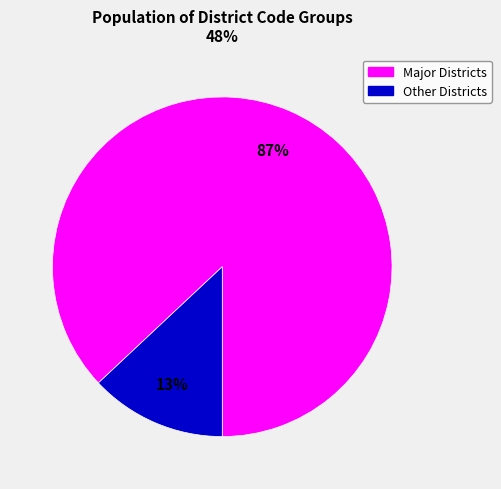

Does any single category account for the majority?

Yes